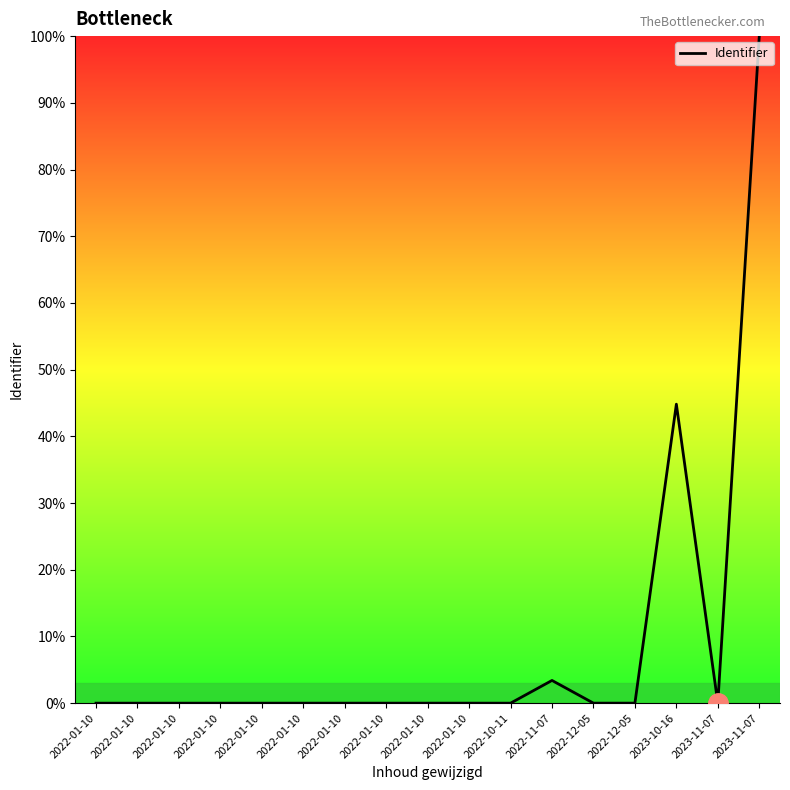

What is the sum of all values?

148.3